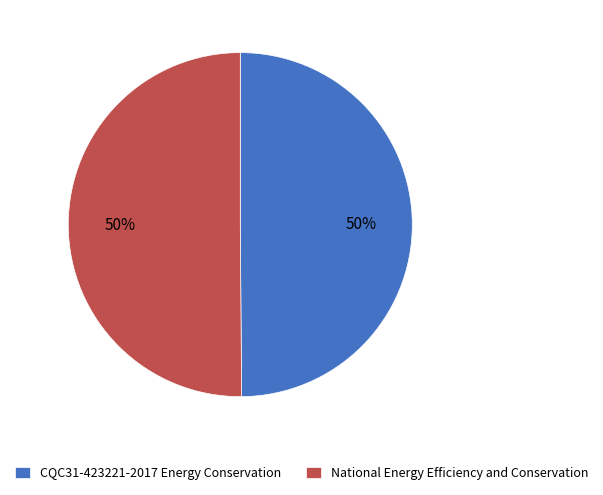

True or false: National Energy Efficiency and Conservation accounts for 42% of the total.

False